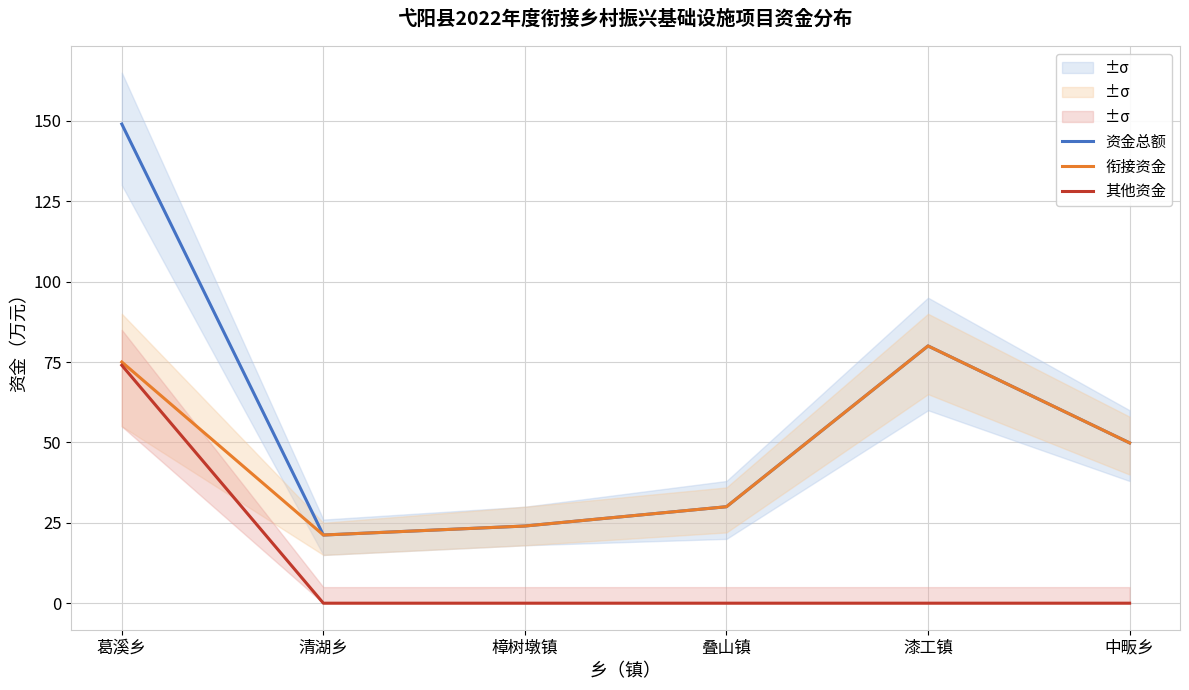

Reading left to right, extract all data points from this chart.

资金总额: 葛溪乡=149.0	清湖乡=21.2	樟树墩镇=24.0	叠山镇=30.0	漆工镇=80.0	中畈乡=49.9
衔接资金: 葛溪乡=75.0	清湖乡=21.2	樟树墩镇=24.0	叠山镇=30.0	漆工镇=80.0	中畈乡=49.9
其他资金: 葛溪乡=74.0	清湖乡=0.0	樟树墩镇=0.0	叠山镇=0.0	漆工镇=0.0	中畈乡=0.0